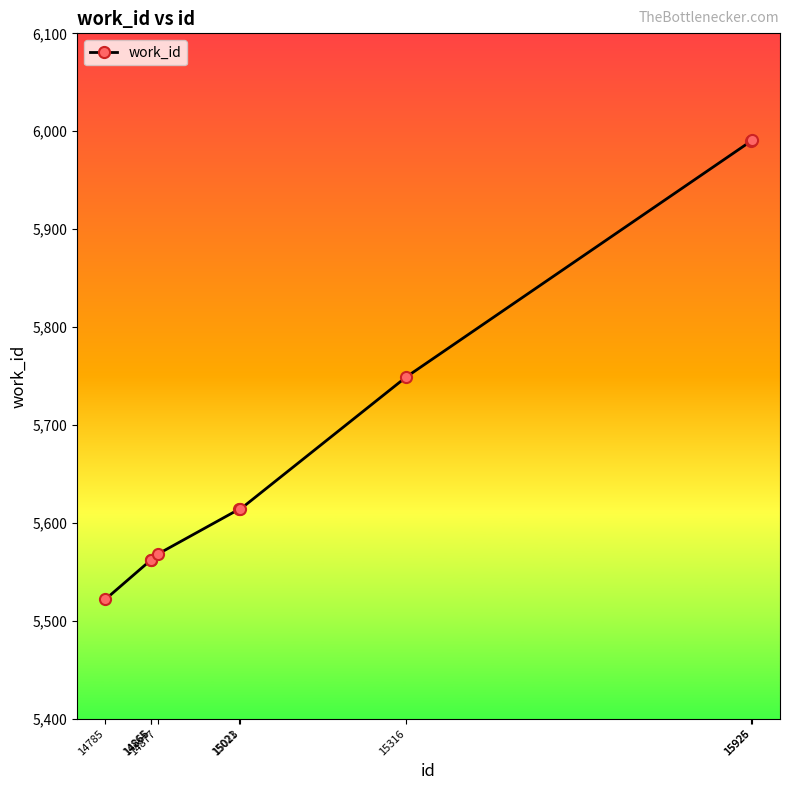

Is it true that the value at 14877 is 5568?

True